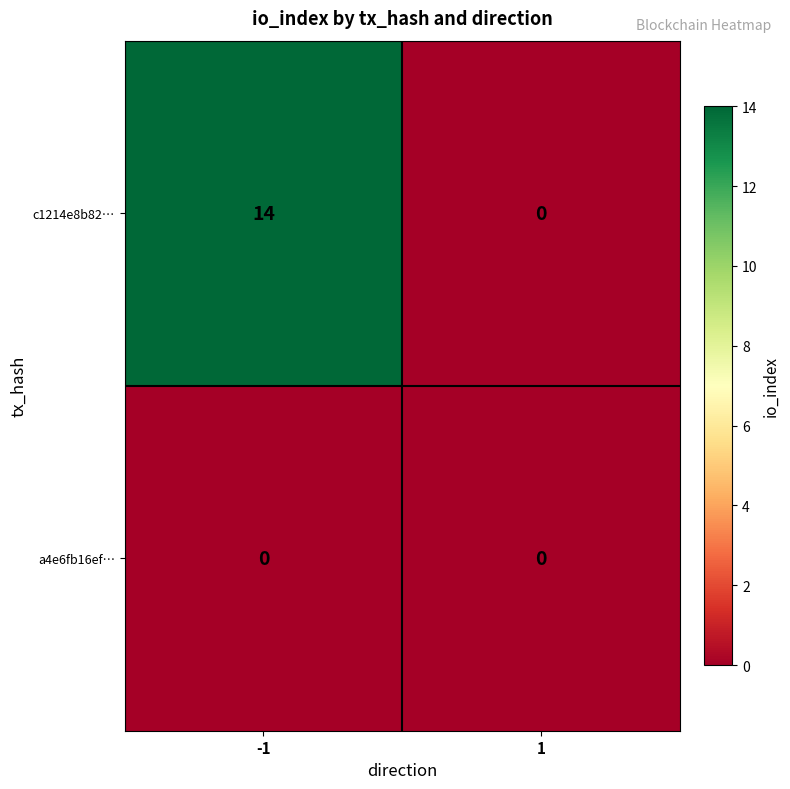

Which series changed the most between -1 and 1?

c1214e8b82…